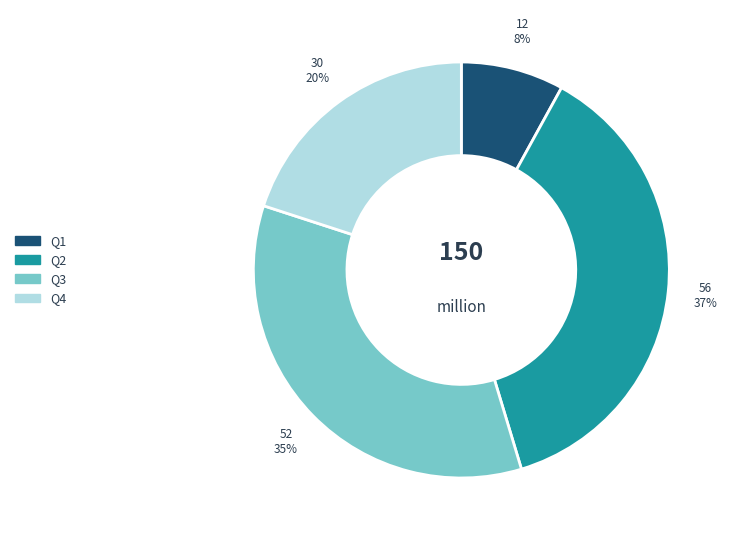

To the nearest percent, what is the difference between the largest and smallest slice percentages?

29%